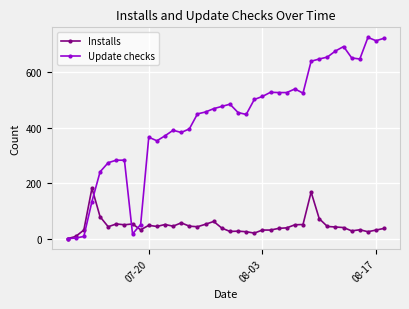

Which series has the largest total across all categories?

Update checks